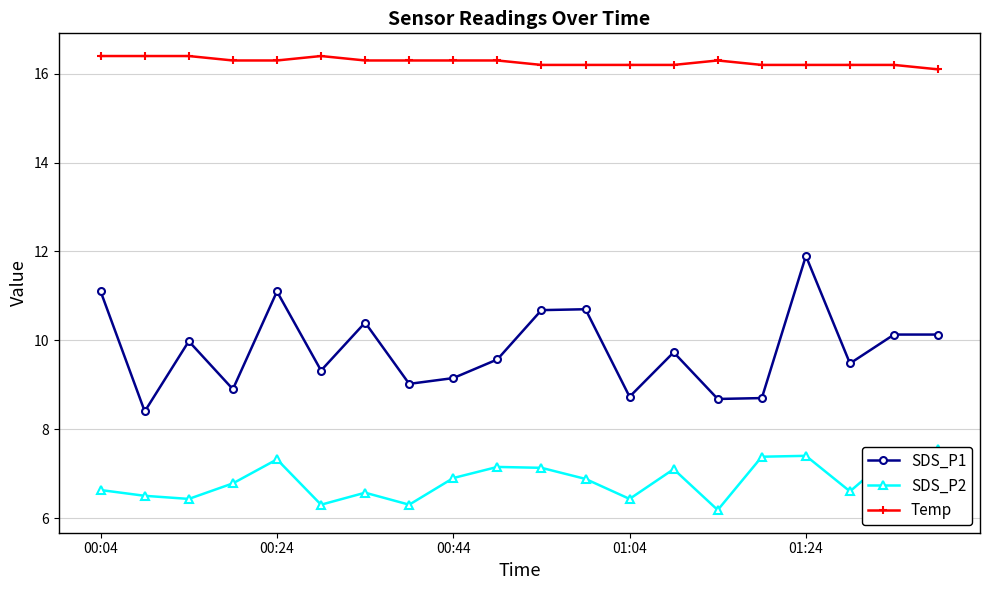

True or false: SDS_P1 and SDS_P2 intersect in this chart.

False